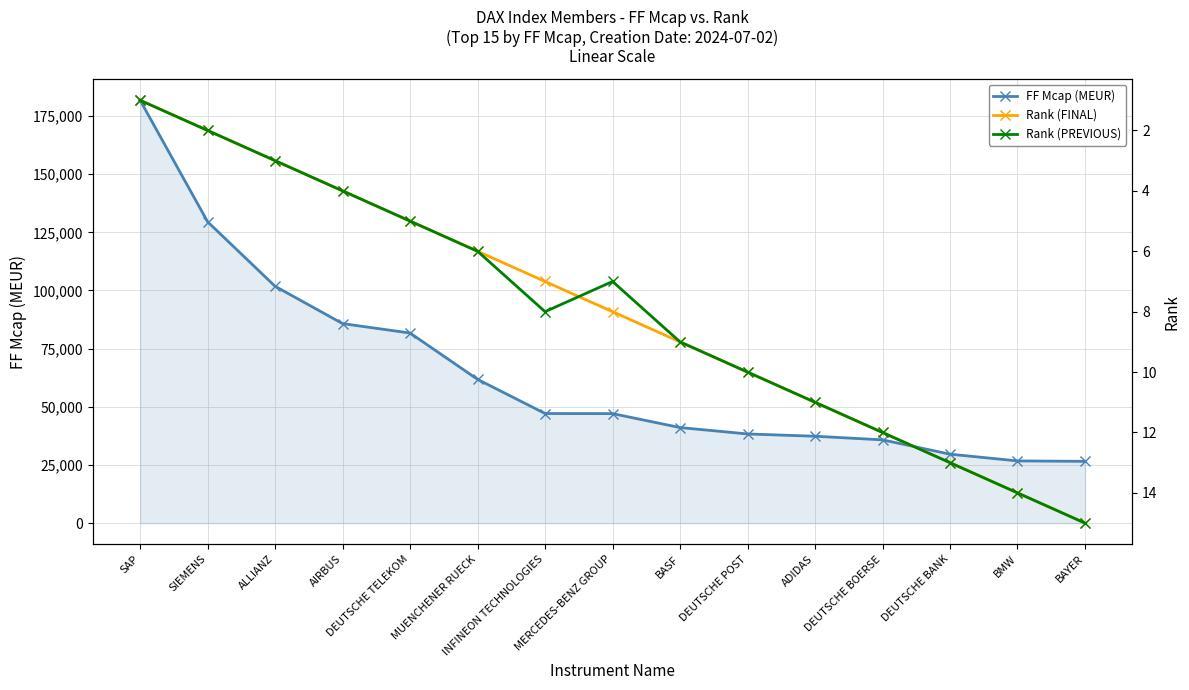

List the series in order of their peak value, highest first.

FF Mcap (MEUR), Rank (FINAL), Rank (PREVIOUS)